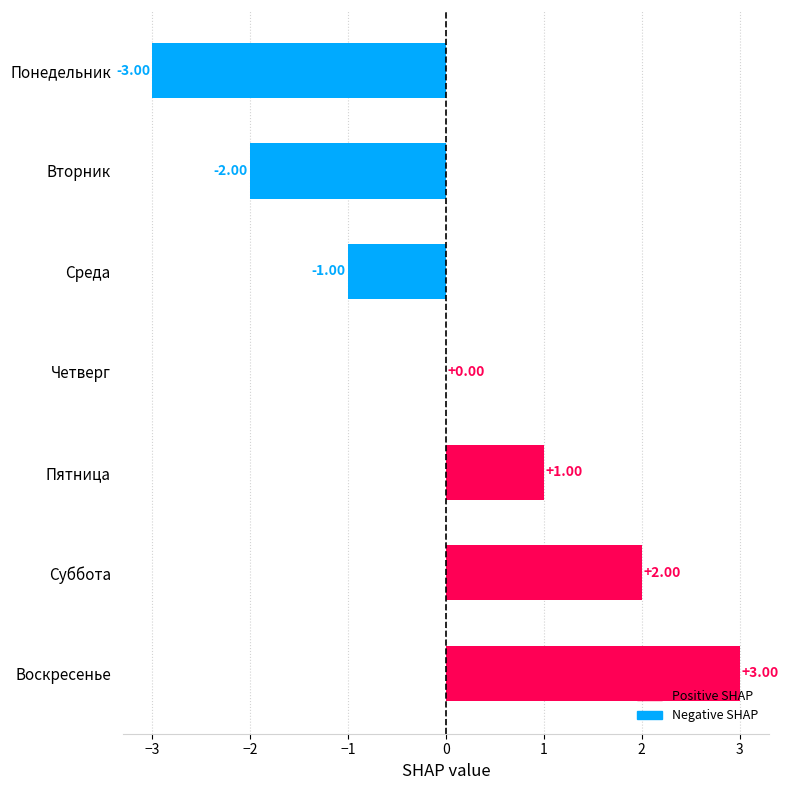

Count the number of data series in this chart.

1